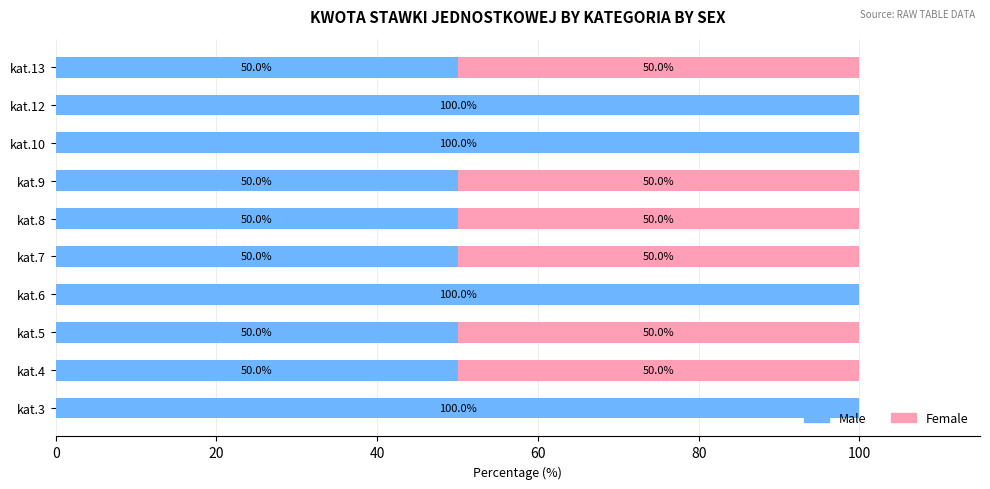

What is the total value across all series at kat.9?

100